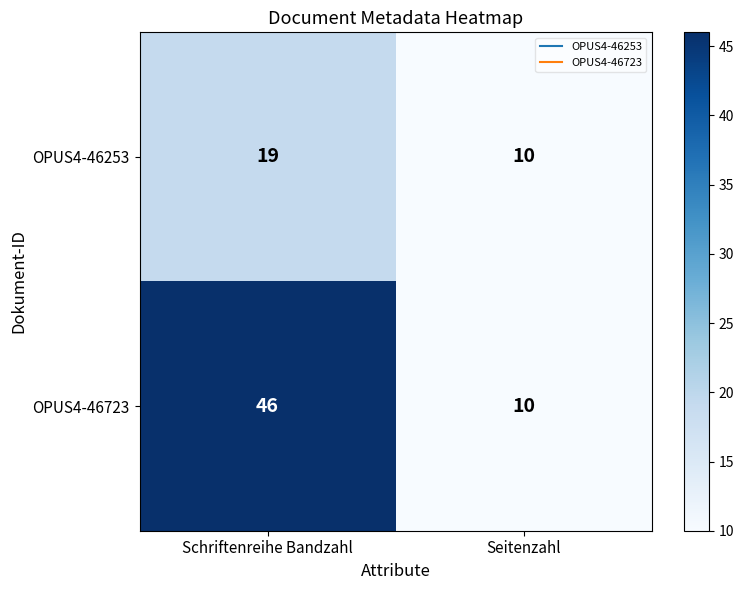

Which series has the widest spread of values?

OPUS4-46723